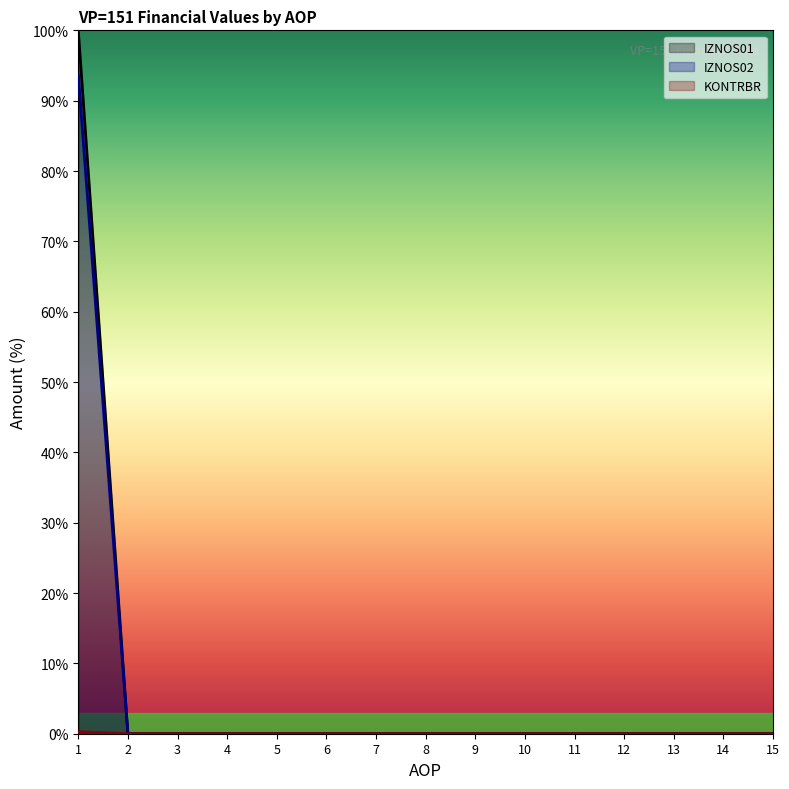

Is it true that KONTRBR equals -0.2 at 11?

False